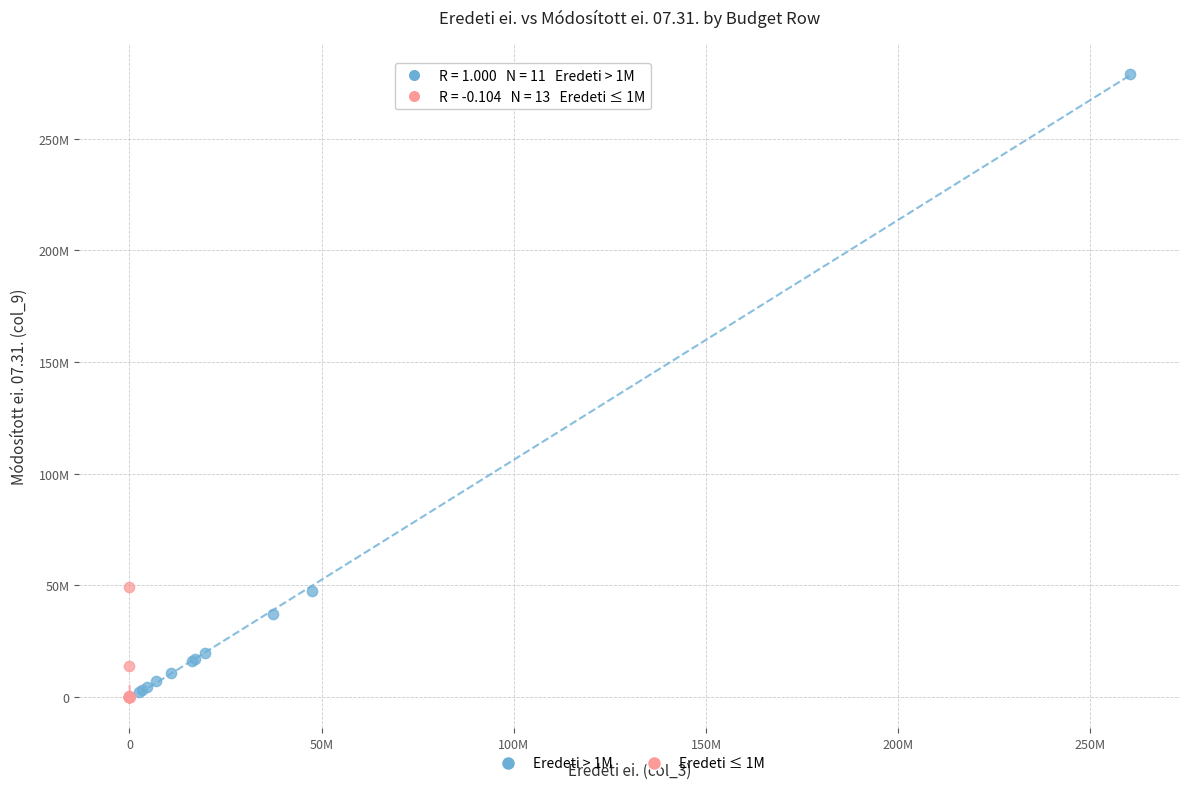

What are all the series names shown in the legend?

Eredeti > 1M, Eredeti ≤ 1M